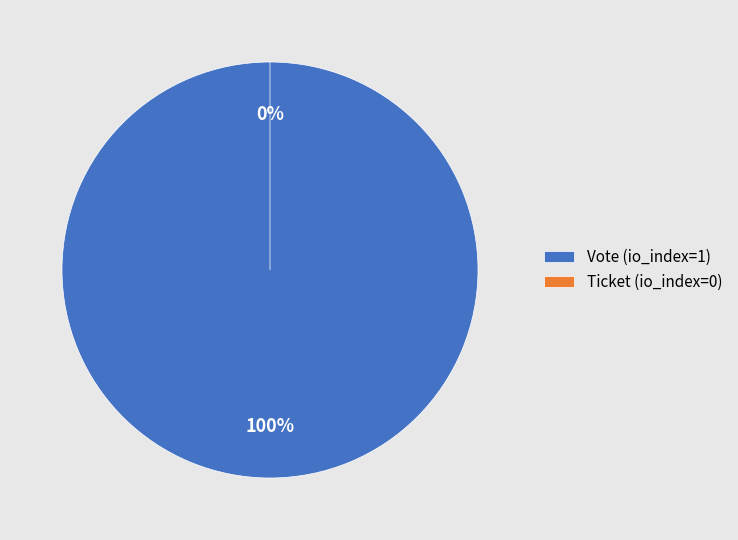

Rank the categories by value from lowest to highest.

Ticket (io_index=0), Vote (io_index=1)